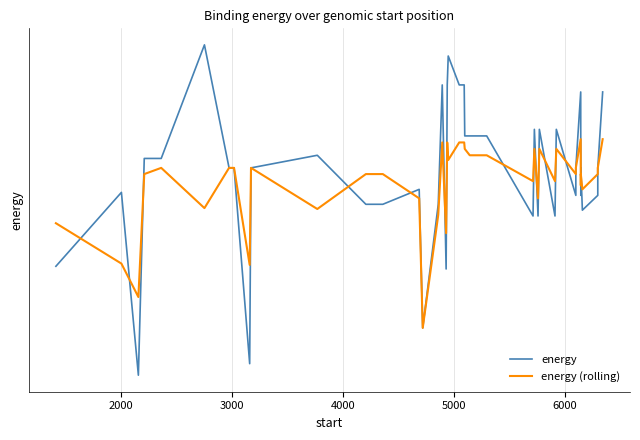

What are all the series names shown in the legend?

energy, energy (rolling)